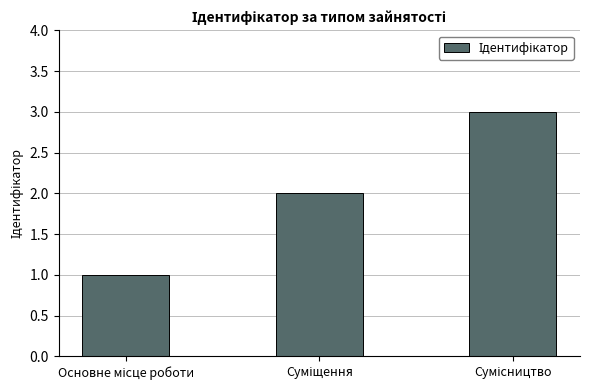

What is the greatest value displayed?

3